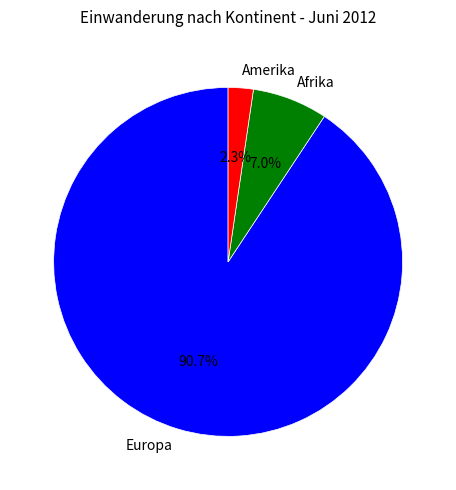

The Europa slice represents 91% of the pie. True or false?

True